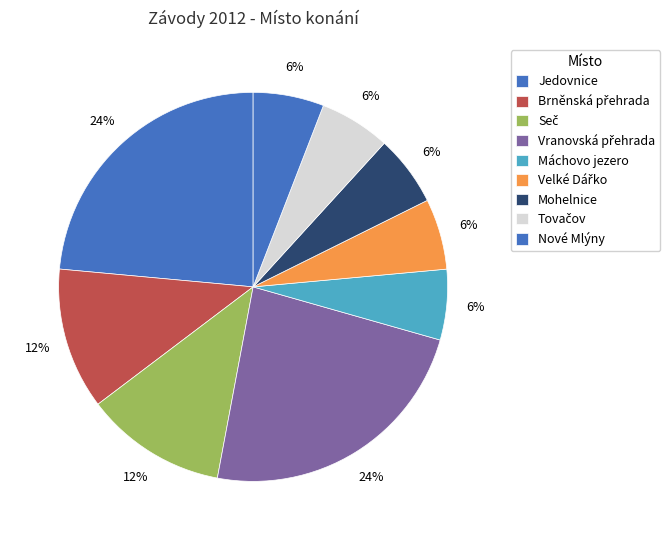

True or false: Brněnská přehrada accounts for 1% of the total.

False